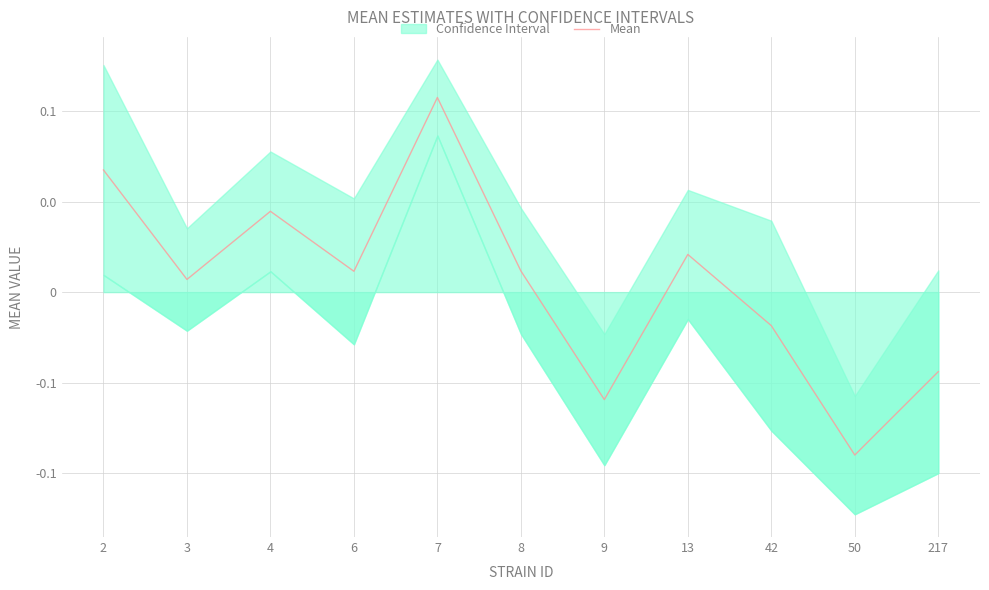

How many interior local valleys (lower than both neighbors) does the data have?

4